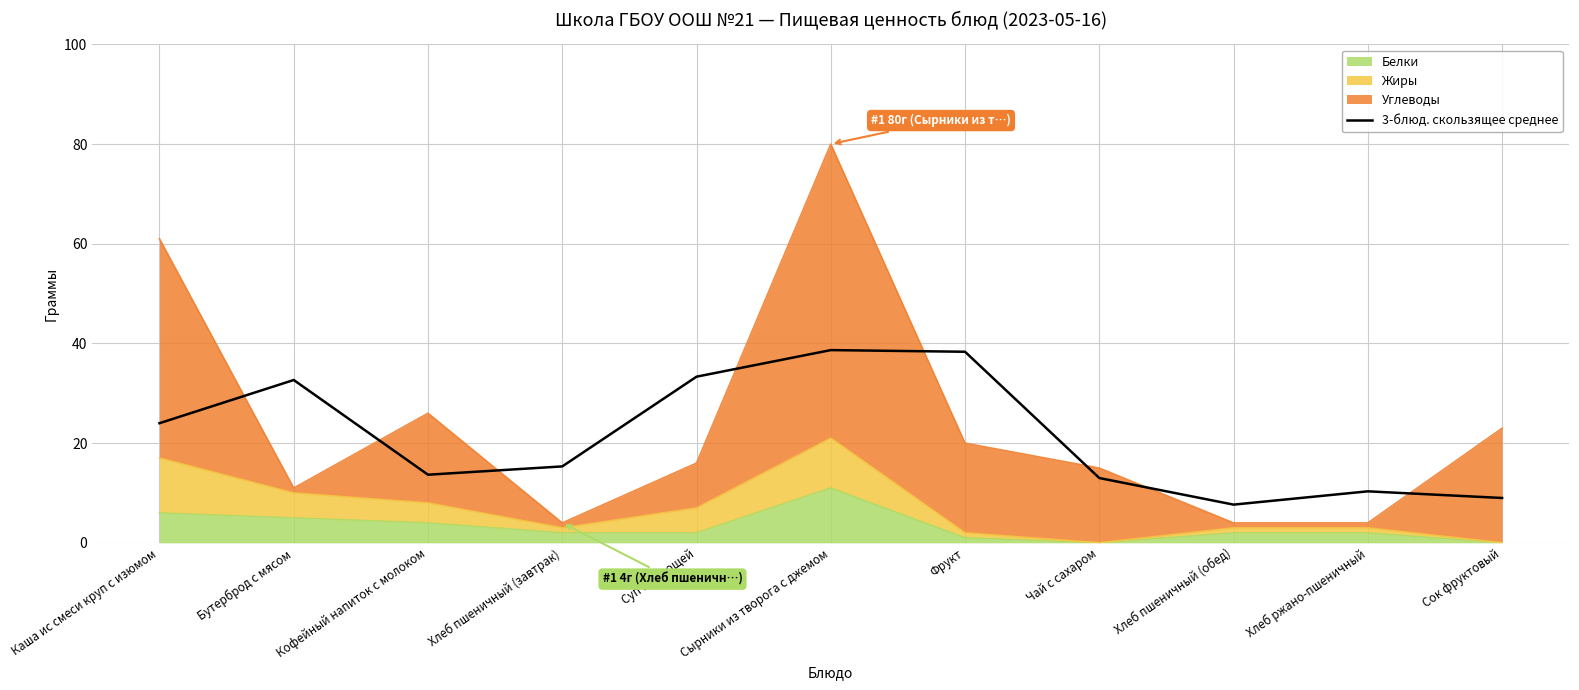

What is the sum of all values?

236.0